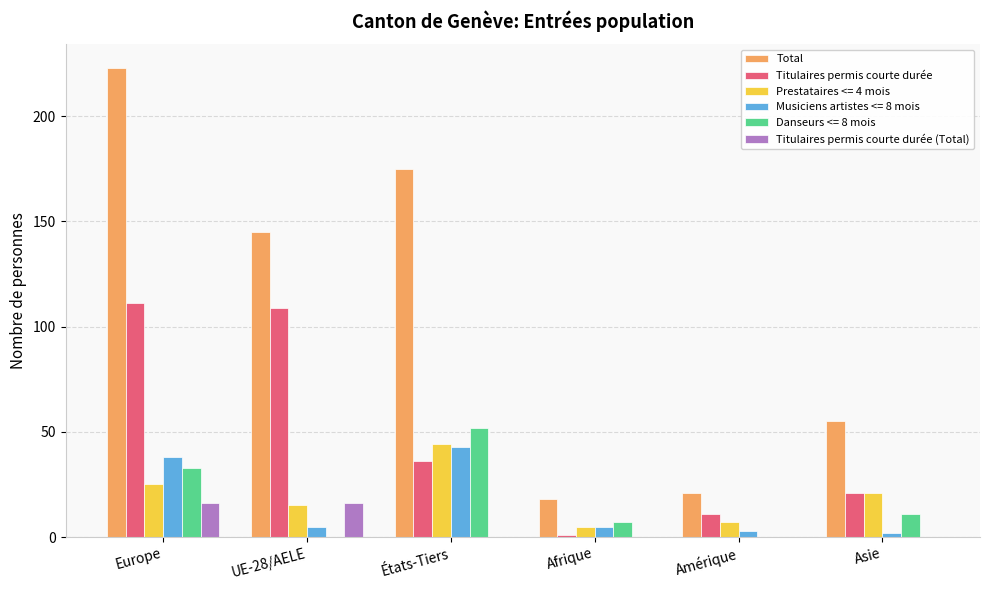

The value of Total at Europe is 223. True or false?

True